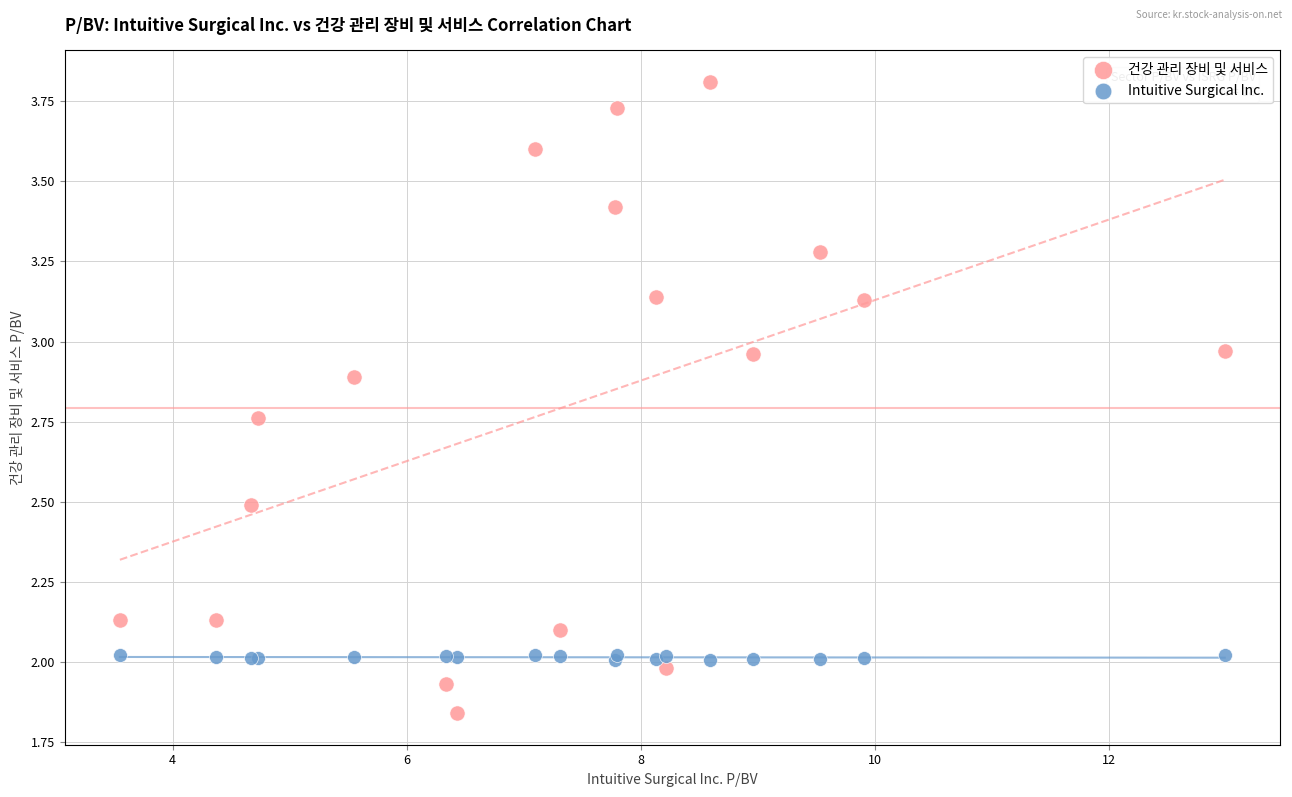

What are all the series names shown in the legend?

건강 관리 장비 및 서비스, Intuitive Surgical Inc.